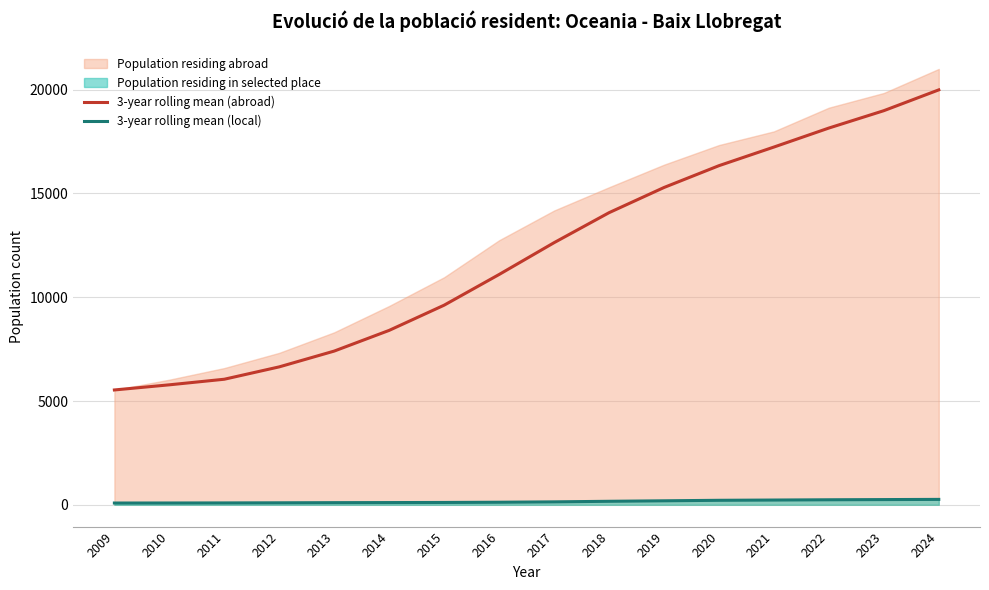

What is the lowest value of the 3-year rolling mean (abroad) series?

5532.0